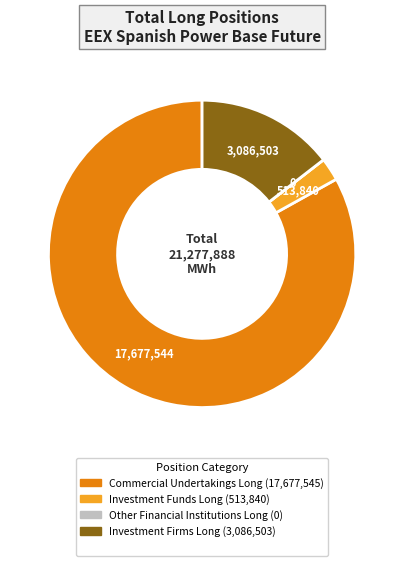

Is there a majority slice in this chart?

Yes